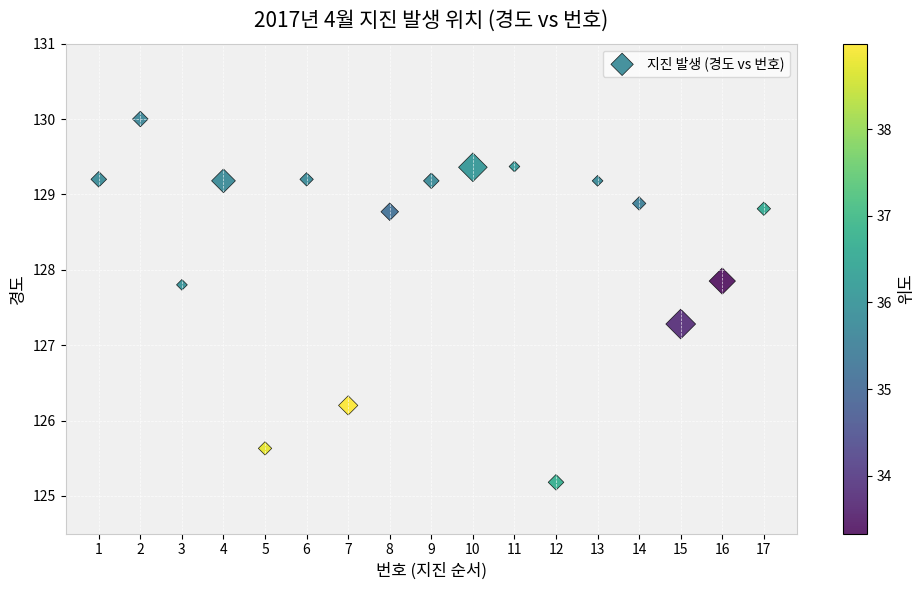

What Y value in the scatter plot is closest to 127?

127.3